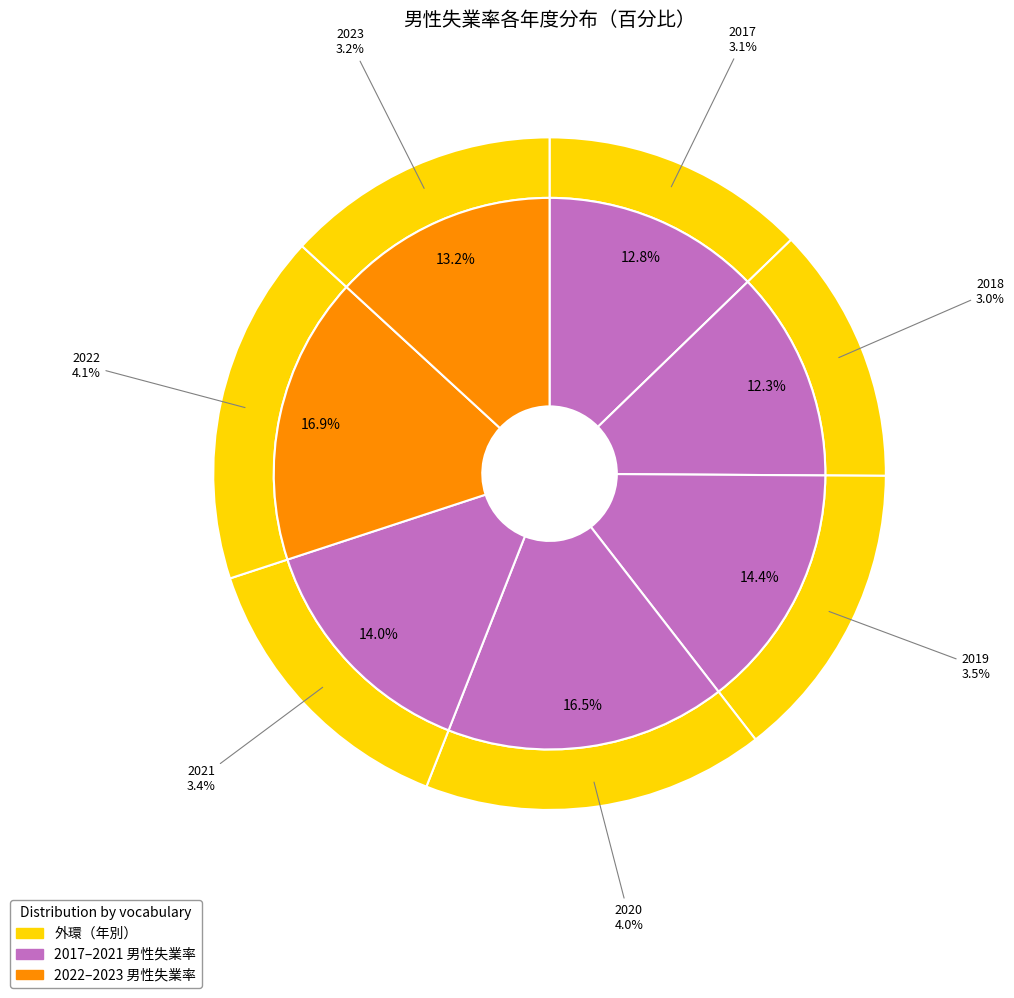

Does 2023 represent more than half of the total?

No